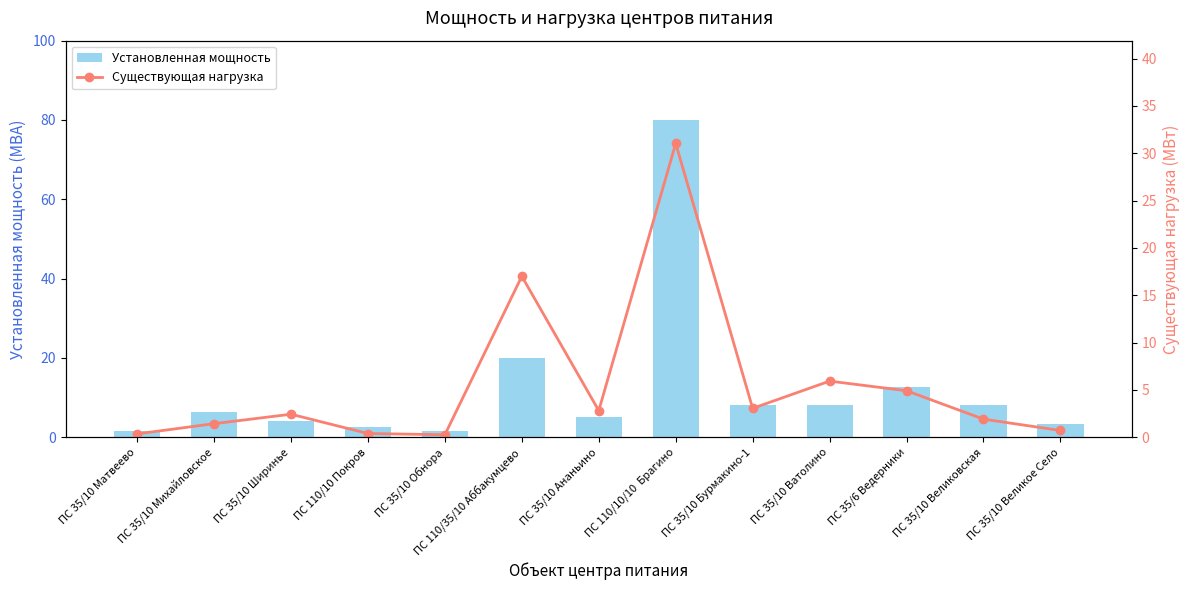

Reading right to left, extract all data points from this chart.

Установленная мощность: ПС 35/10 Великое Село=3.2	ПС 35/10 Великовская=8.0	ПС 35/6 Ведерники=12.6	ПС 35/10 Ватолино=8.0	ПС 35/10 Бурмакино-1=8.0	ПС 110/10/10  Брагино=80.0	ПС 35/10 Ананьино=5.0	ПС 110/35/10 Аббакумцево=20.0	ПС 35/10 Обнора=1.6	ПС 110/10 Покров=2.5	ПС 35/10 Ширинье=4.0	ПС 35/10 Михайловское=6.3	ПС 35/10 Матвеево=1.6
Существующая нагрузка: ПС 35/10 Великое Село=0.7	ПС 35/10 Великовская=1.9	ПС 35/6 Ведерники=4.9	ПС 35/10 Ватолино=5.9	ПС 35/10 Бурмакино-1=3.0	ПС 110/10/10  Брагино=31.0	ПС 35/10 Ананьино=2.8	ПС 110/35/10 Аббакумцево=17.0	ПС 35/10 Обнора=0.2	ПС 110/10 Покров=0.4	ПС 35/10 Ширинье=2.4	ПС 35/10 Михайловское=1.4	ПС 35/10 Матвеево=0.3